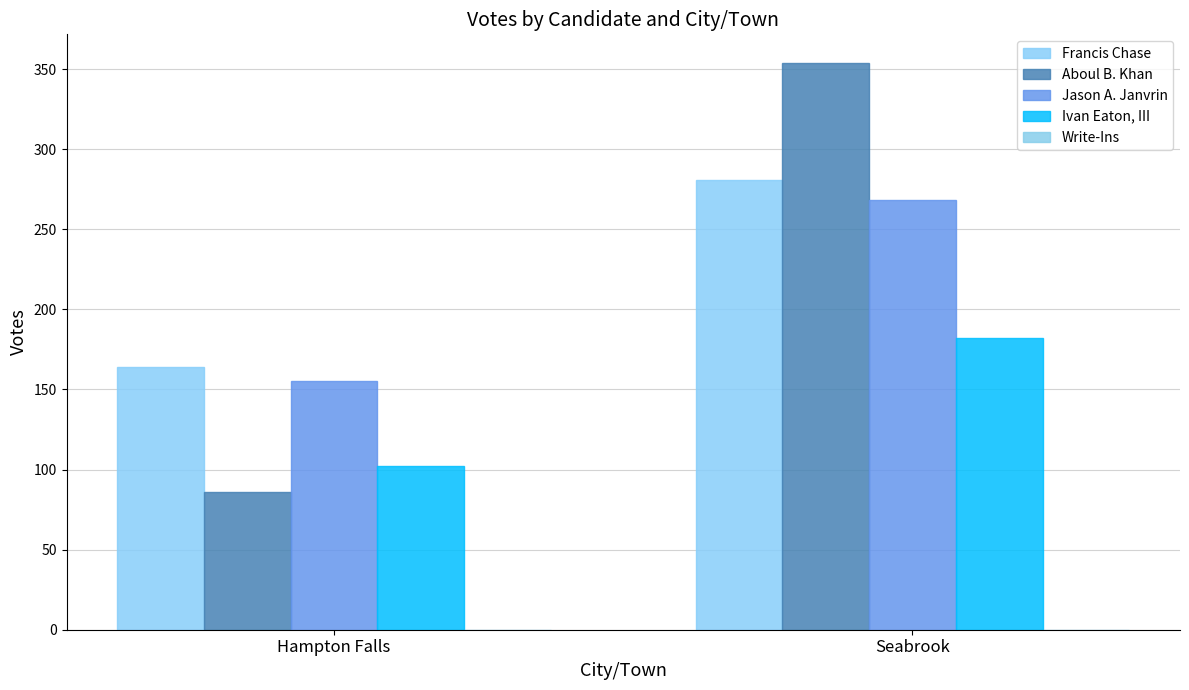

The value of Francis Chase at Hampton Falls is 164. True or false?

True